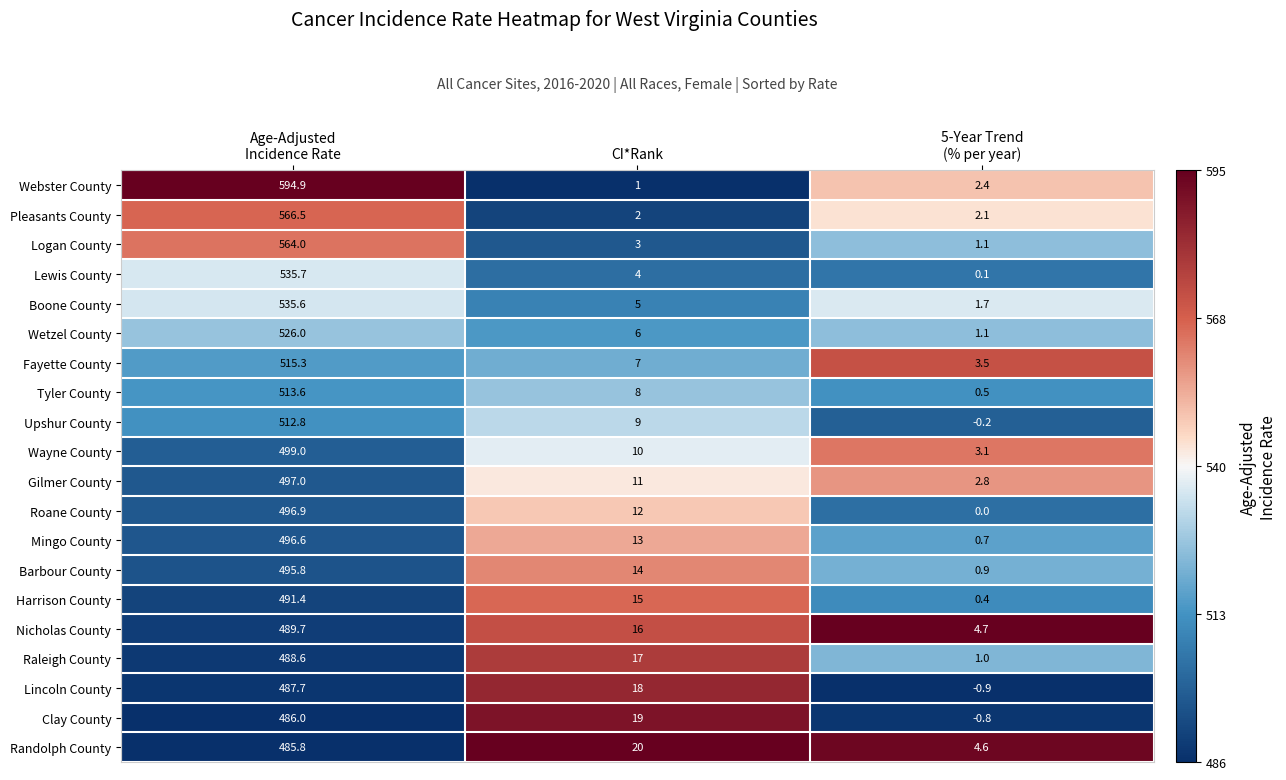

Where is Boone County nearest to the value 268?

CI*Rank